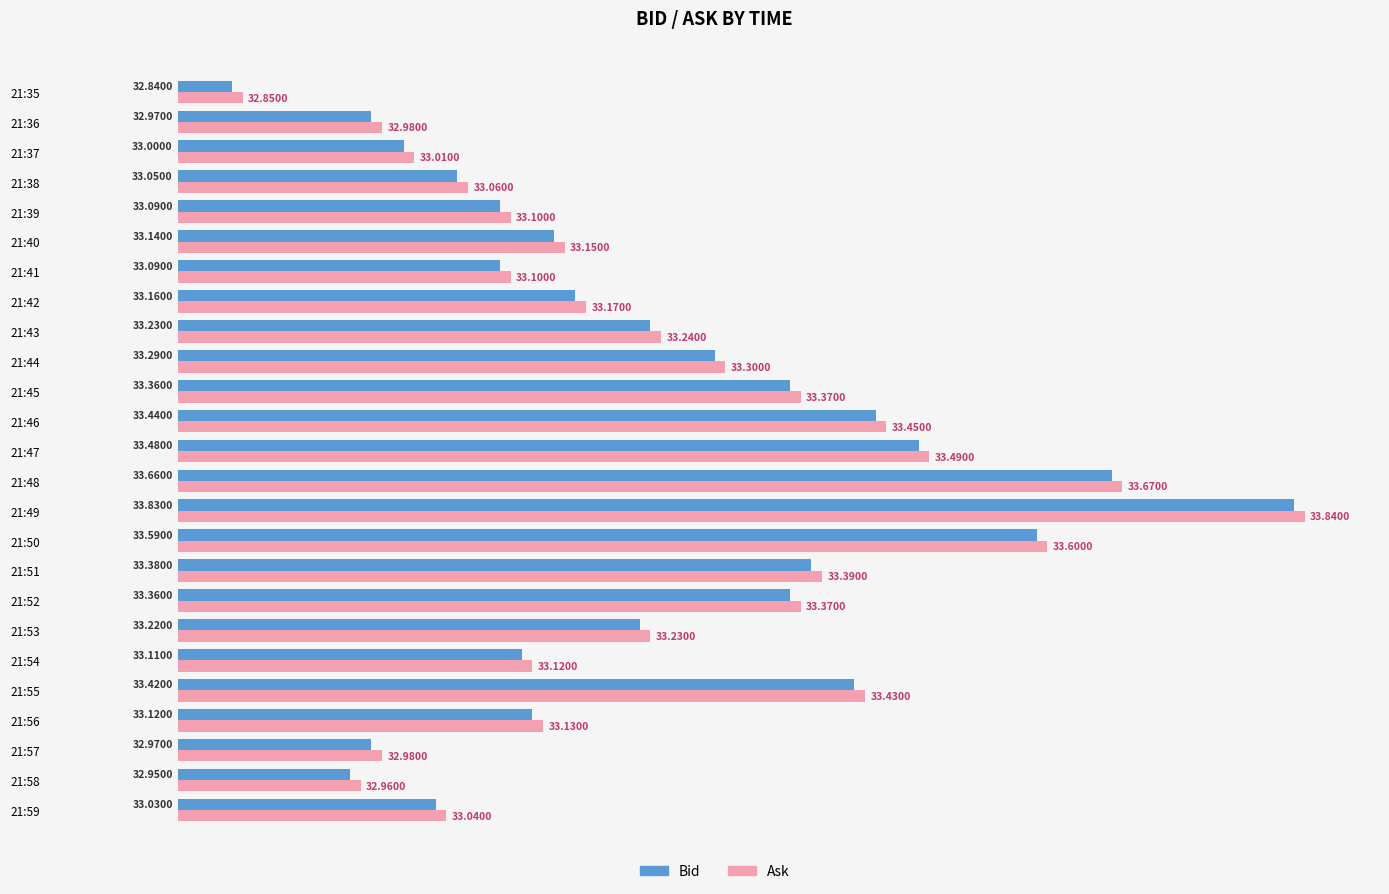

Which series has the largest range (max minus min)?

Ask